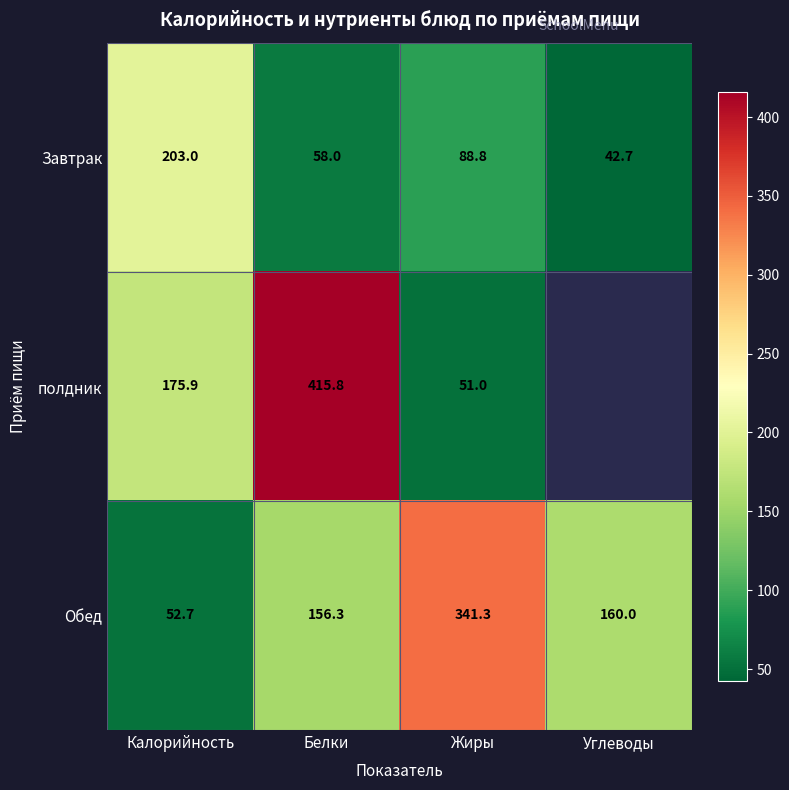

What is the smallest value displayed?

42.7